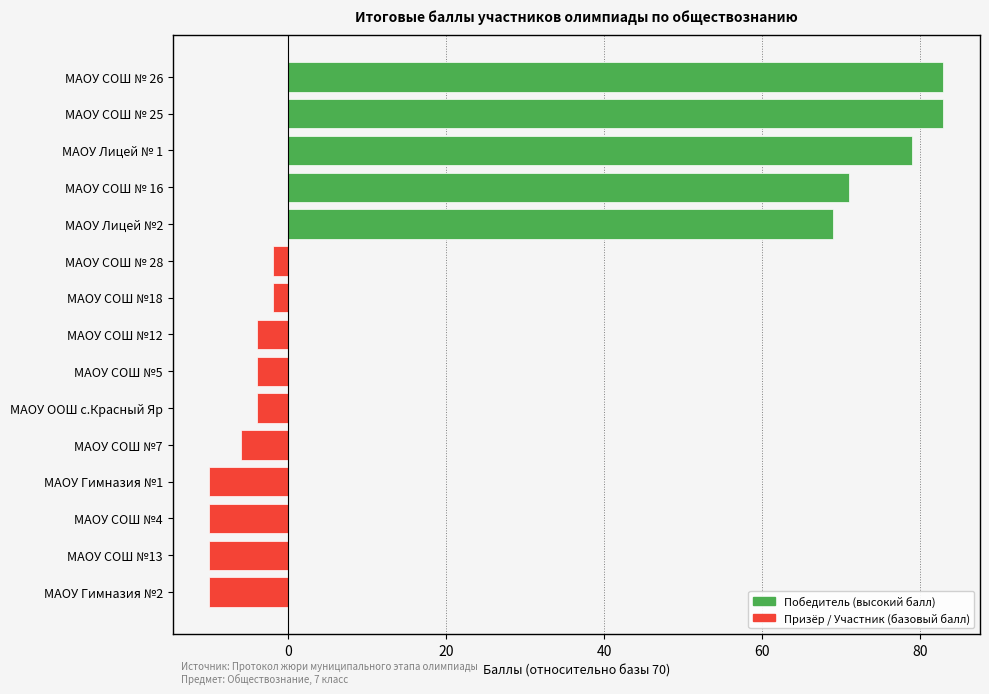

What is the difference between the second highest and minimum values in the Победитель series?

83